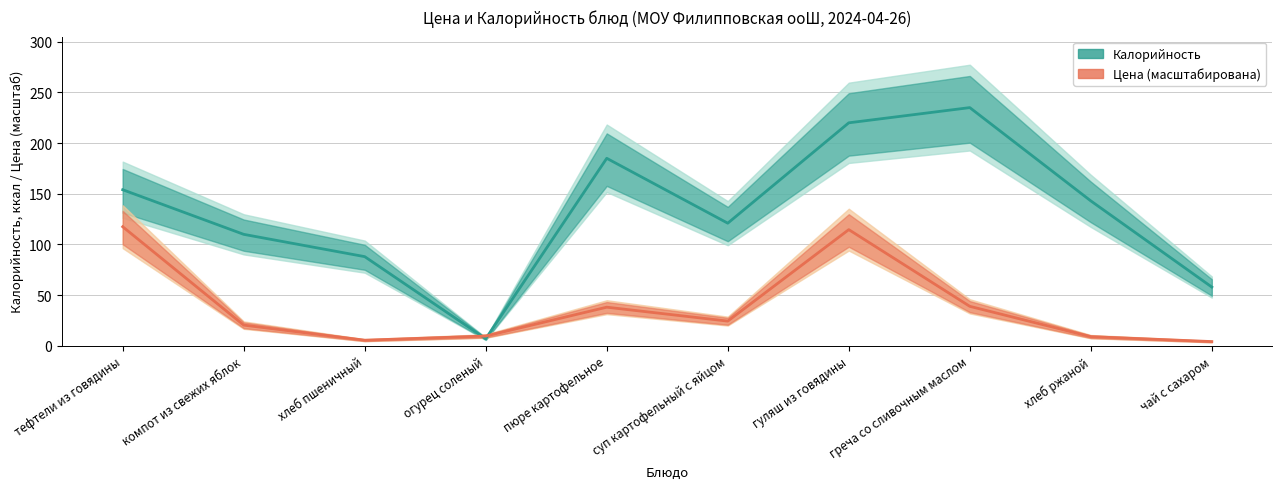

What is the value of the Цена point at the 6th from the left?

24.4